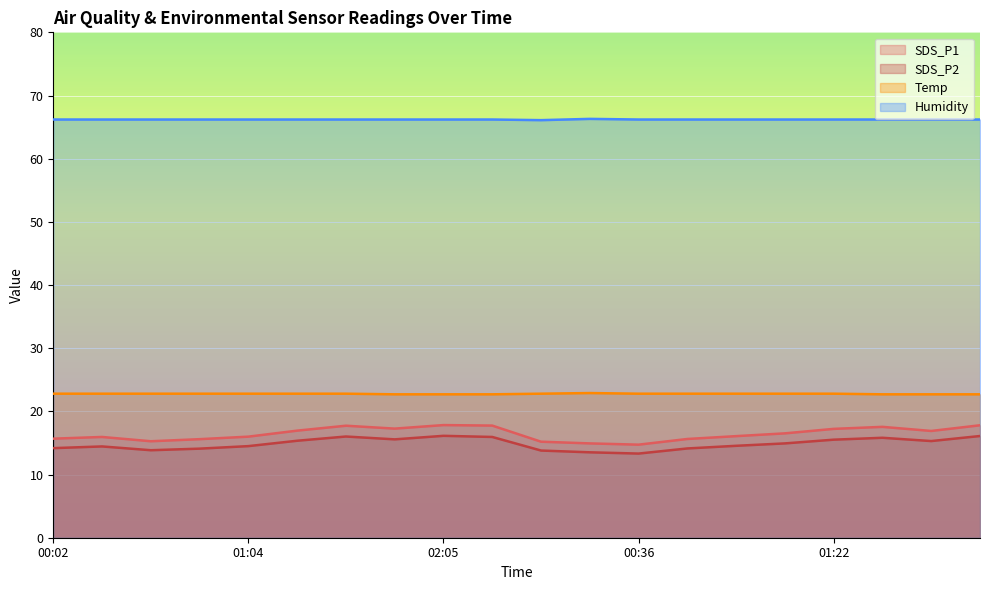

What is the greatest value displayed?

66.3